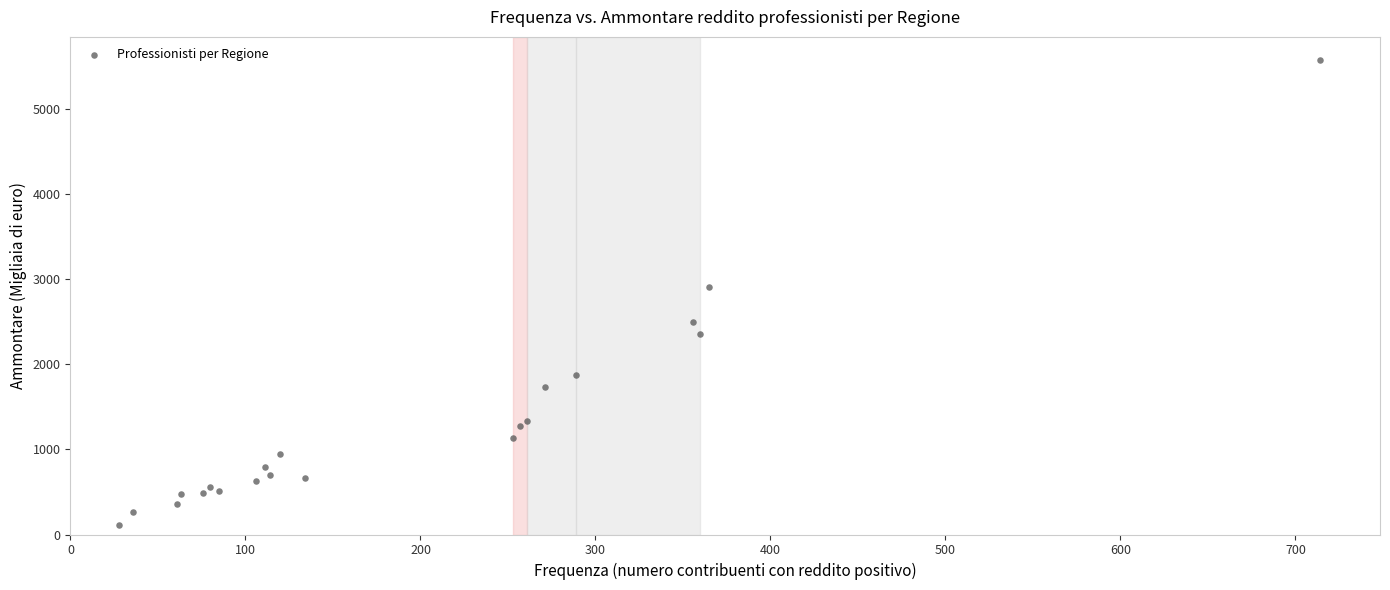

What Y value in the scatter plot is closest to 2847?

2916